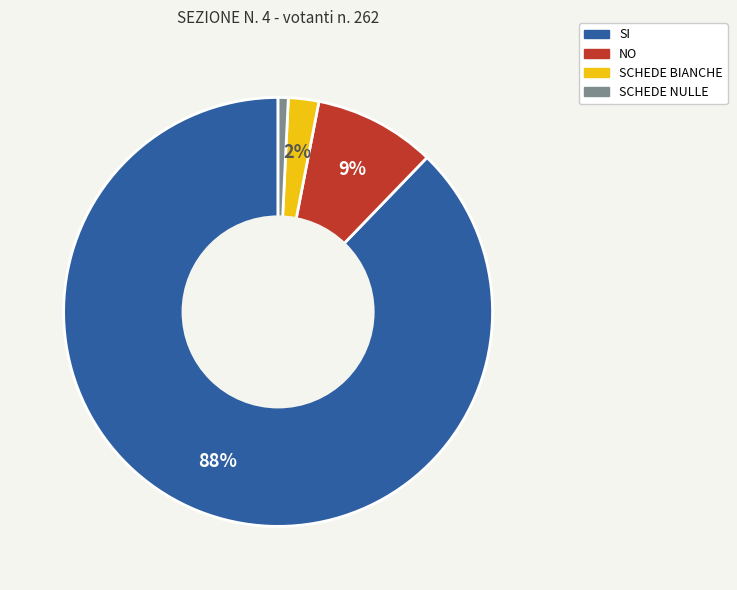

True or false: NO accounts for 22% of the total.

False